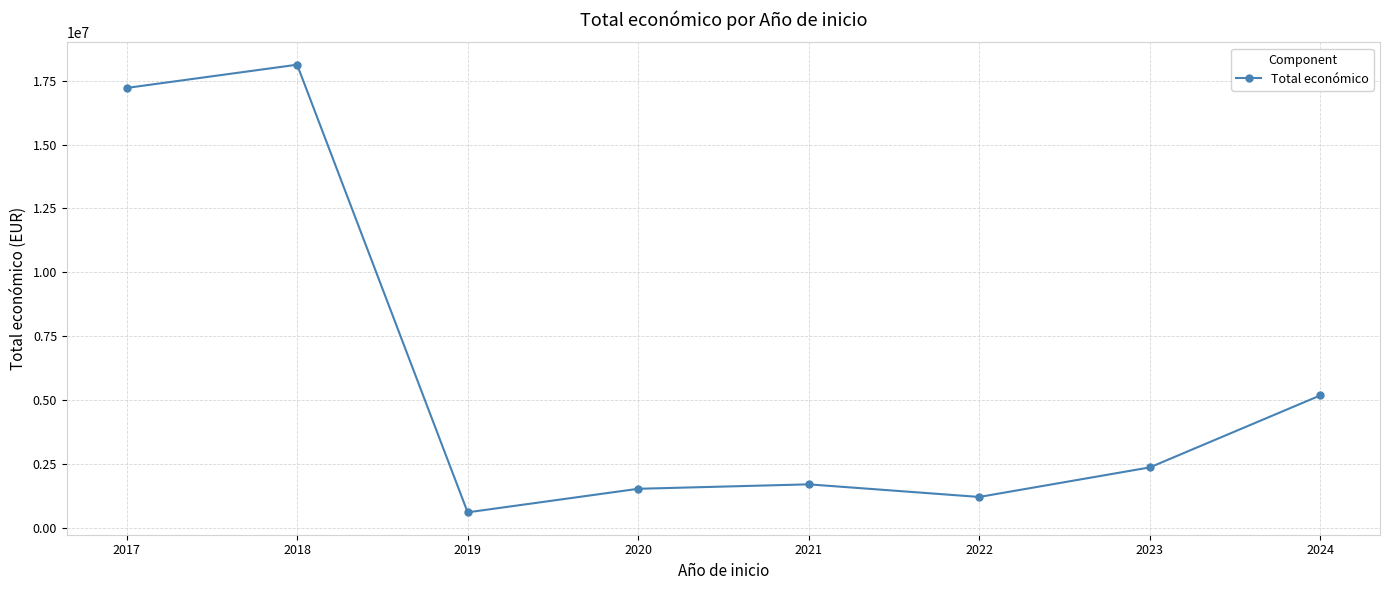

How many data points does each series have?

8